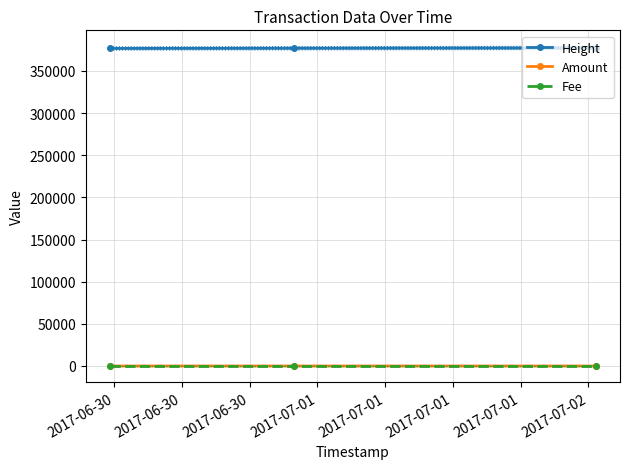

Rank the series by their maximum value, from lowest to highest.

Amount, Fee, Height